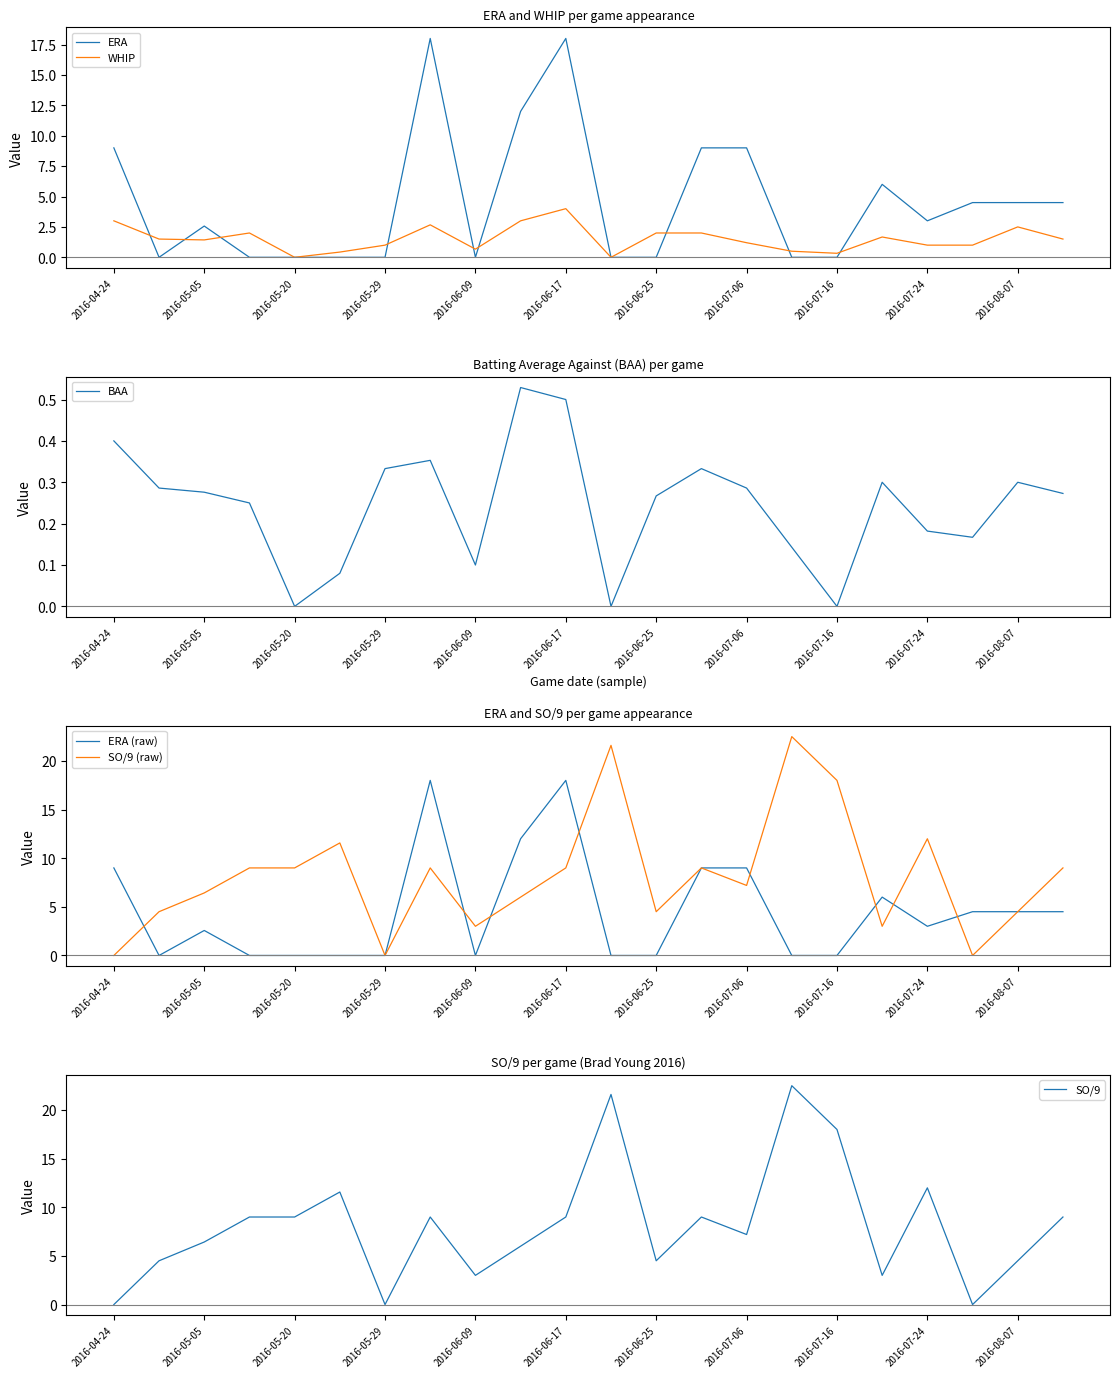

Is the value of ERA at 2016-05-20 greater than the value of WHIP at 2016-05-05?

No